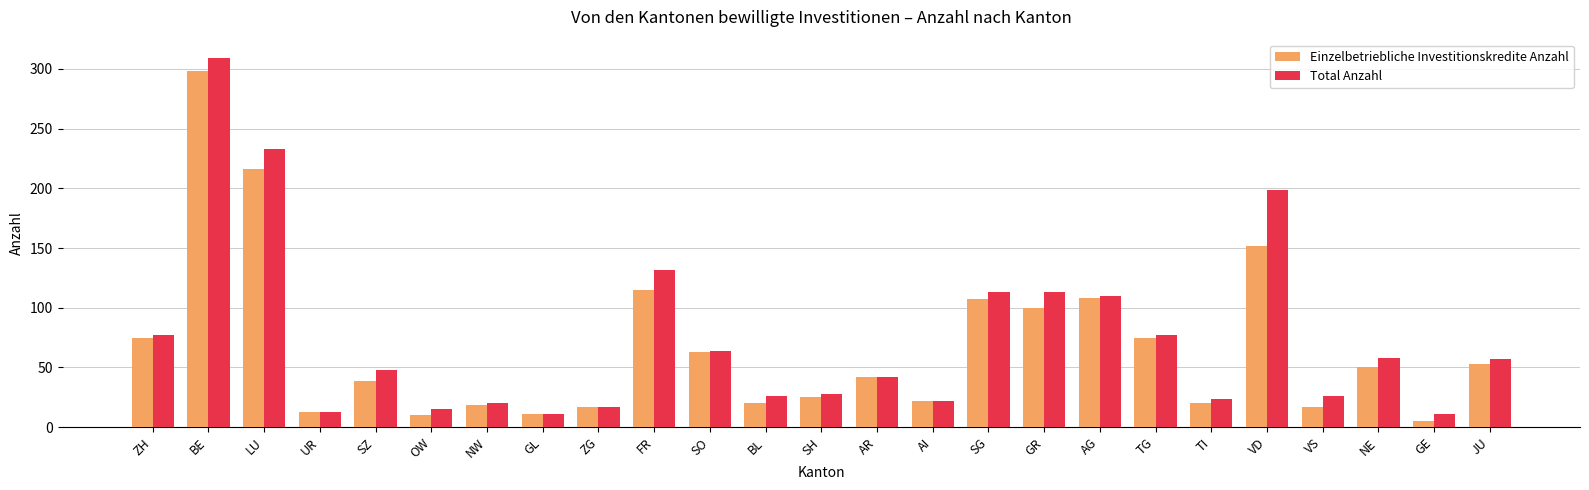

Which series has the largest range (max minus min)?

Total Anzahl